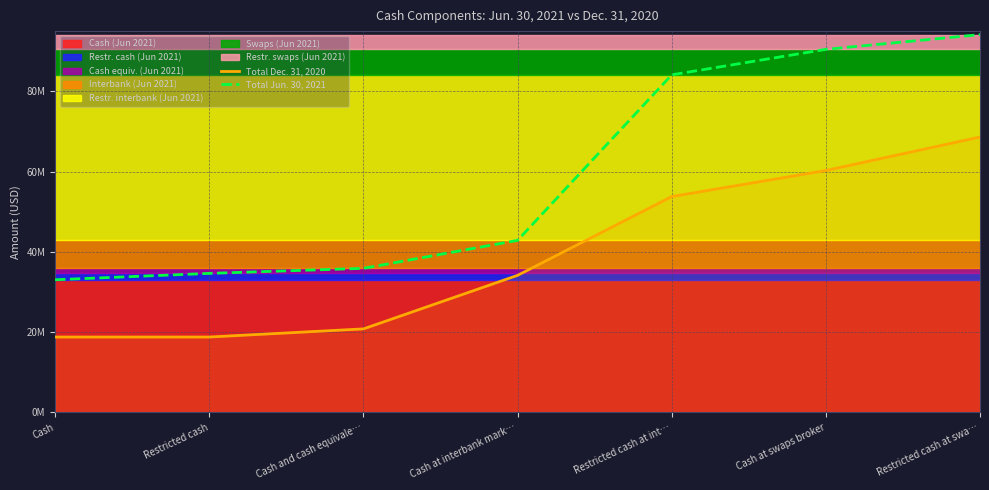

What is the sum of all Total Dec. 31, 2020 values?

275121729